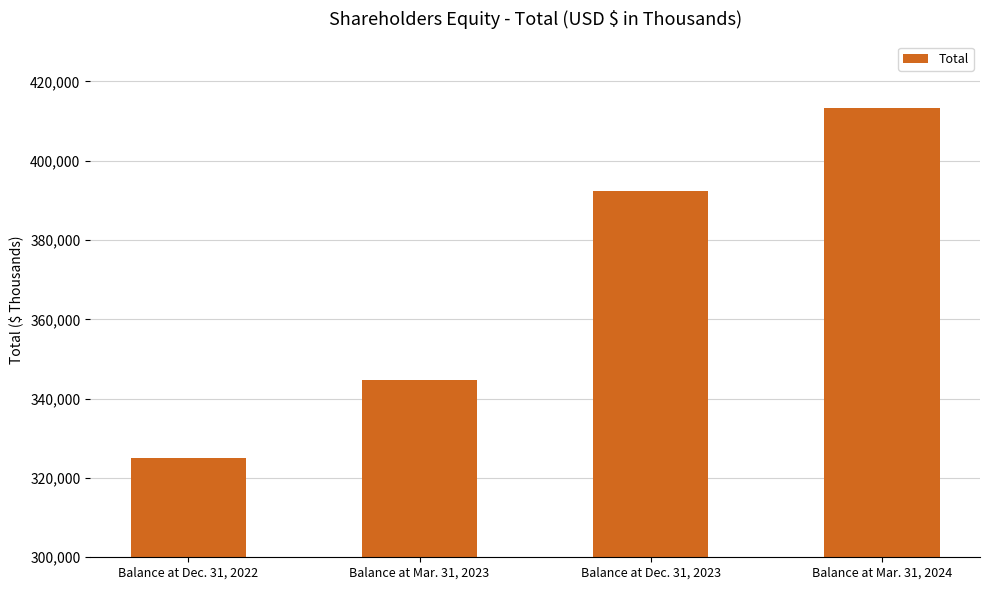

Are the bars horizontal?

No